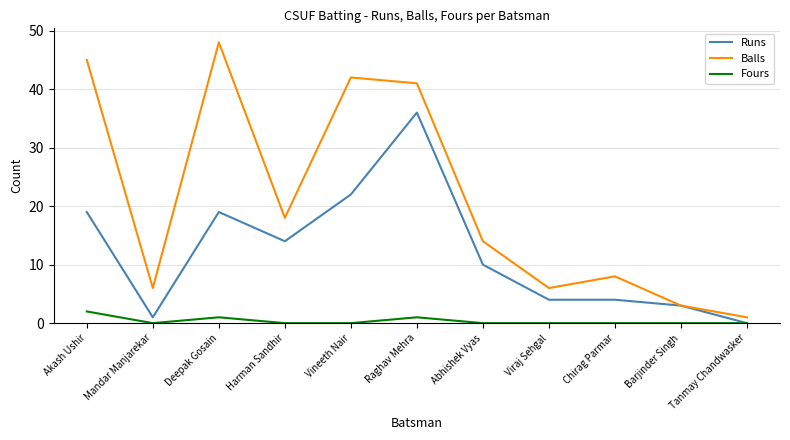

The value of Fours at Deepak Gosain is 1. True or false?

True